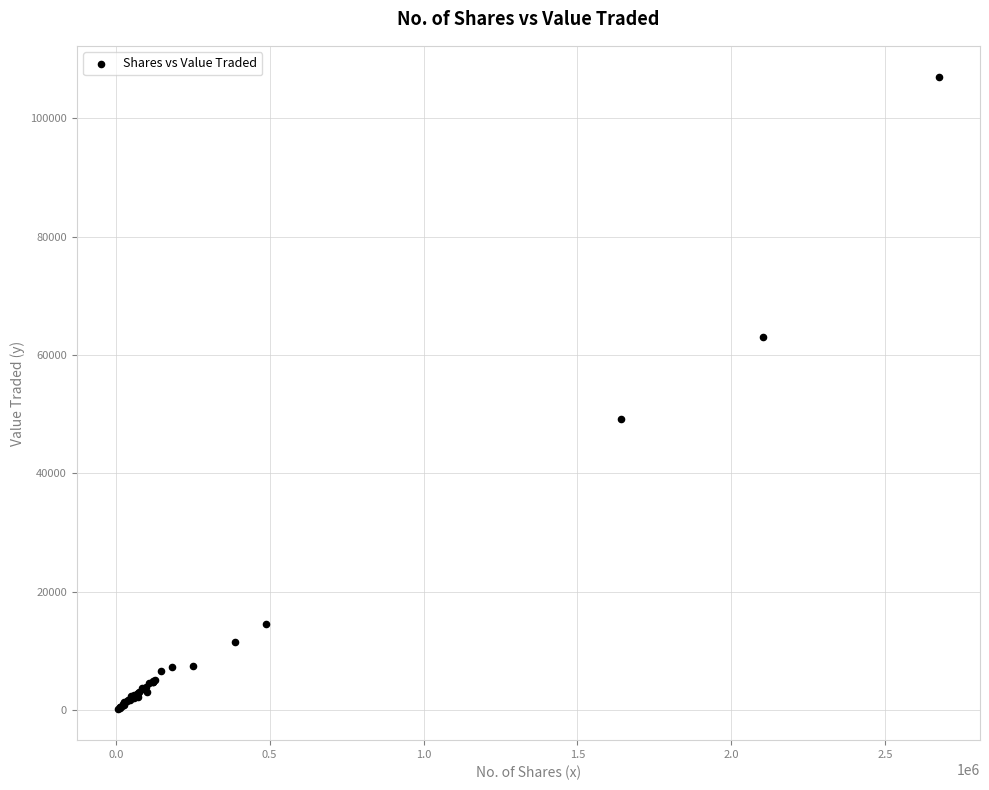

What Y value in the scatter plot is closest to 53589?

49202